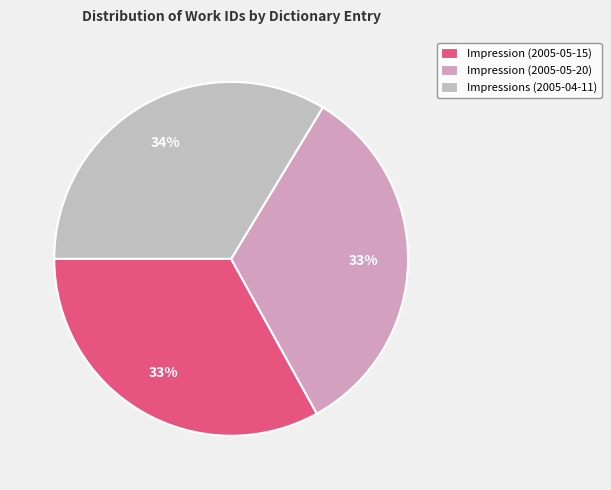

Which category has the smallest portion of the pie?

Impression (2005-05-15)